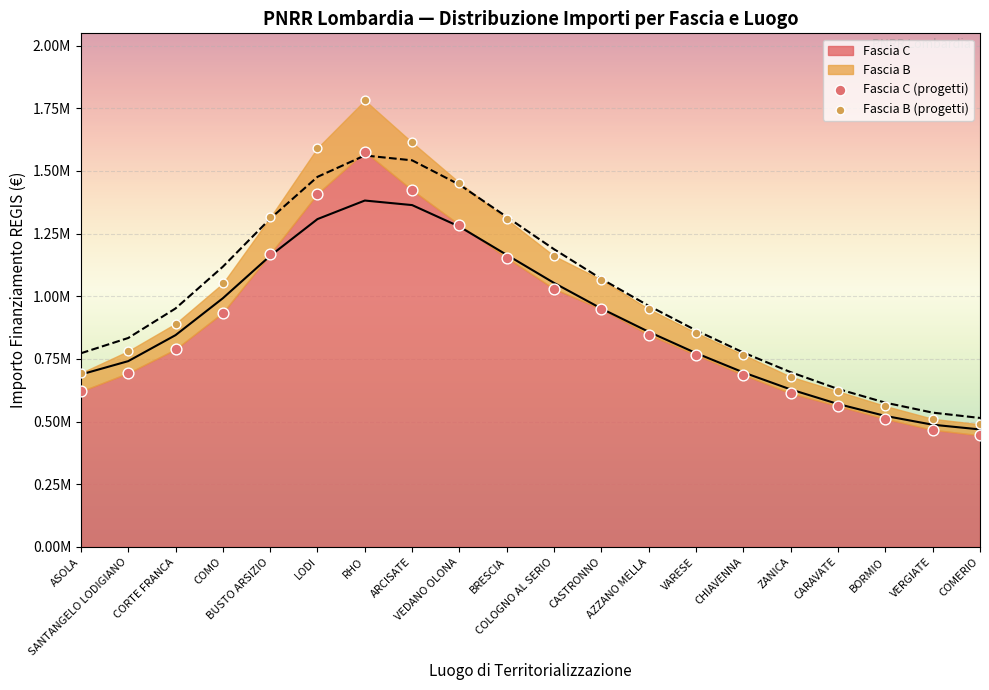

Which series contains the highest Y value?

Fascia B (progetti)